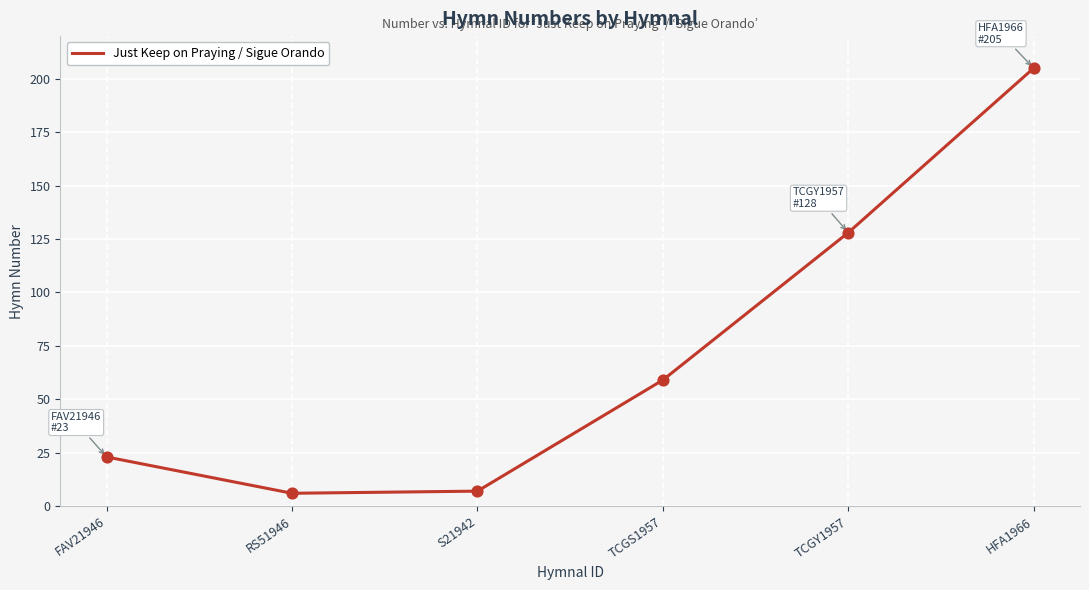

Which has a higher value, TCGY1957 or RS51946?

TCGY1957